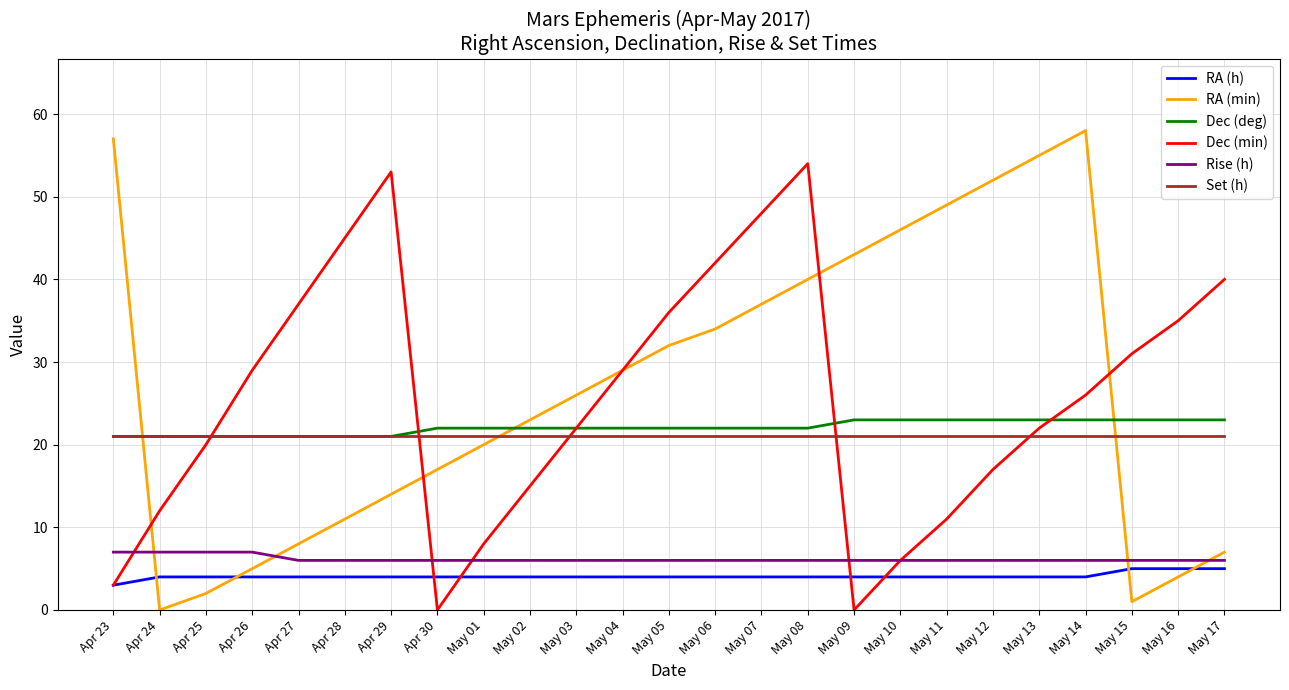

How many lines are shown in the chart?

6